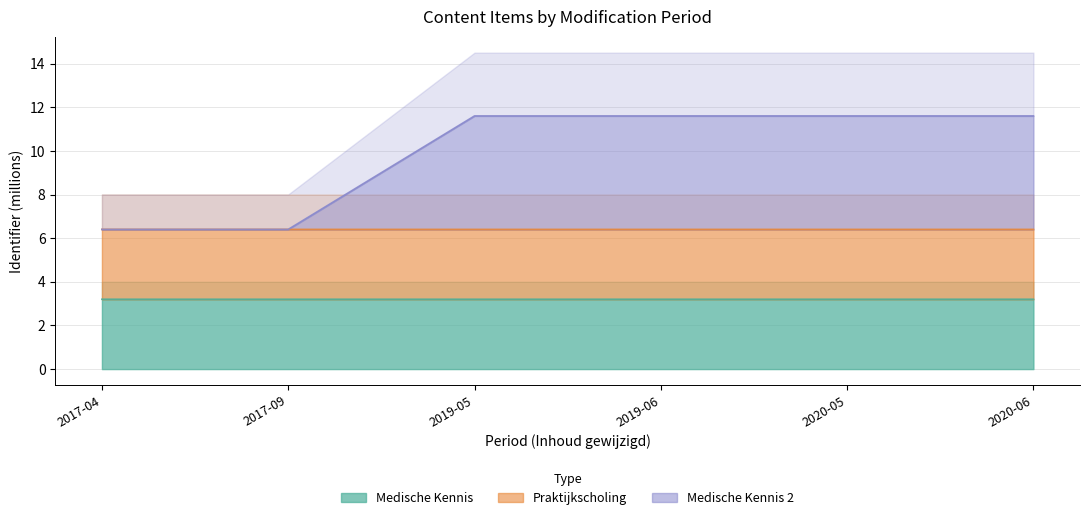

Reading left to right, what are all the values shown in this chart?

Medische Kennis: 3.2	3.2	3.2	3.2	3.2	3.2
Praktijkscholing: 6.4	6.4	6.4	6.4	6.4	6.4
Medische Kennis 2: 6.4	6.4	11.6	11.6	11.6	11.6